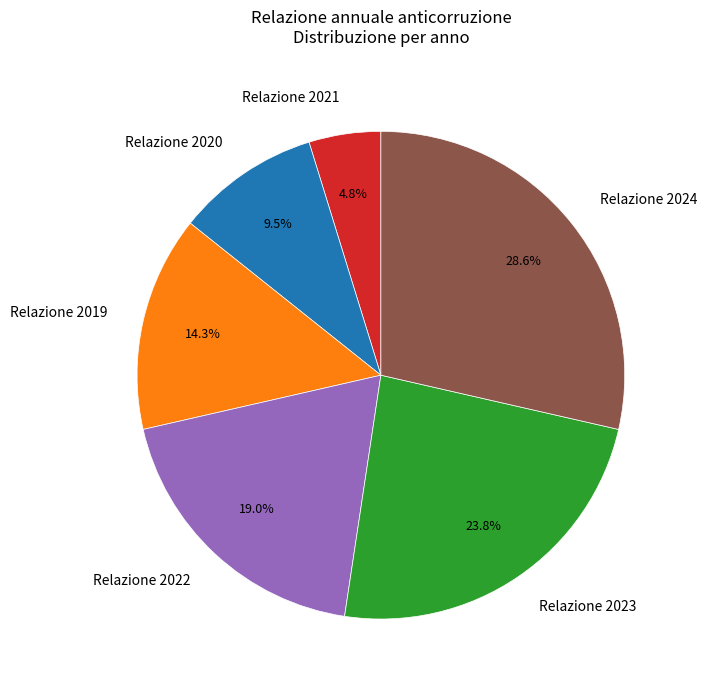

Is it true that Relazione 2019 is 14% of the pie?

True